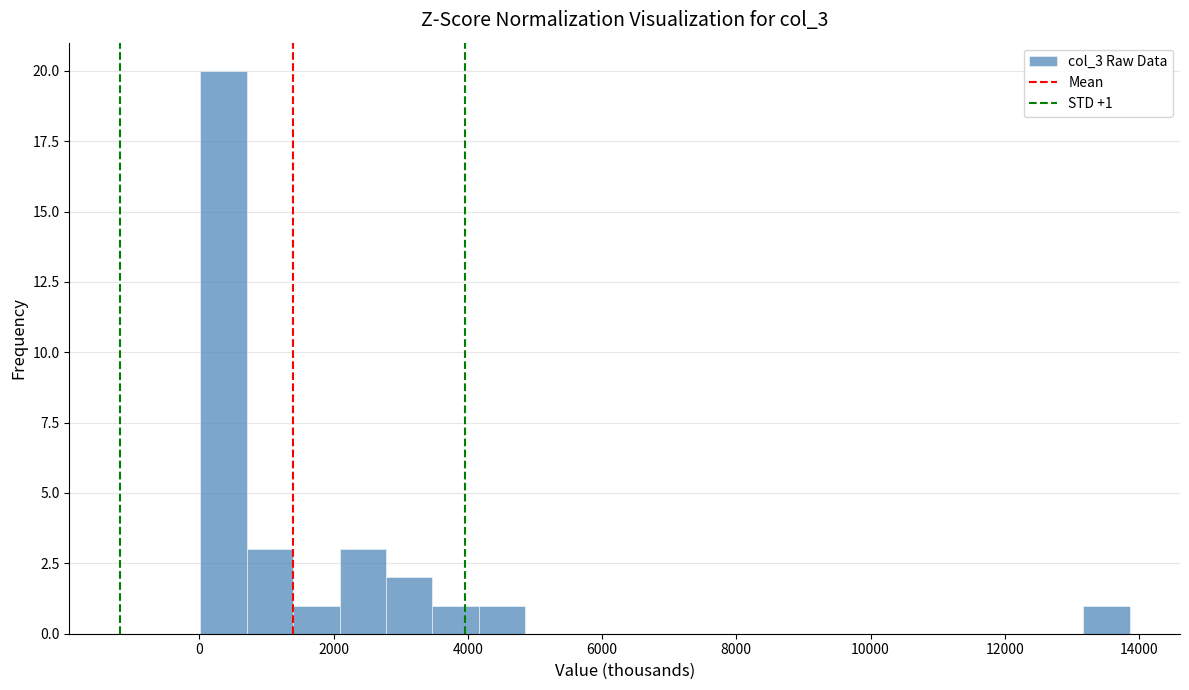

Around what value on the x-axis is the tallest bar? Give the approximate position of its centre, as read against the axis.

400